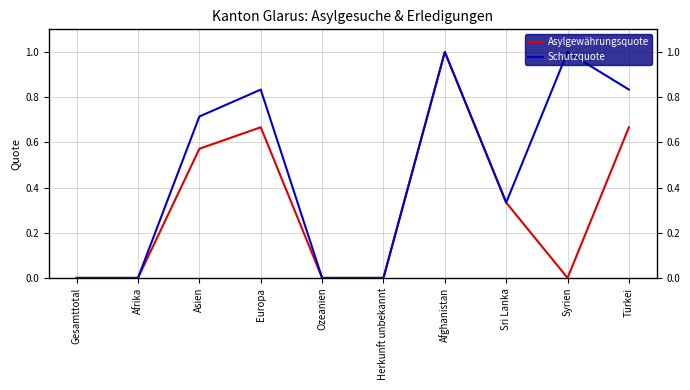

Rank the series at Europa from highest to lowest value.

Schutzquote, Asylgewährungsquote